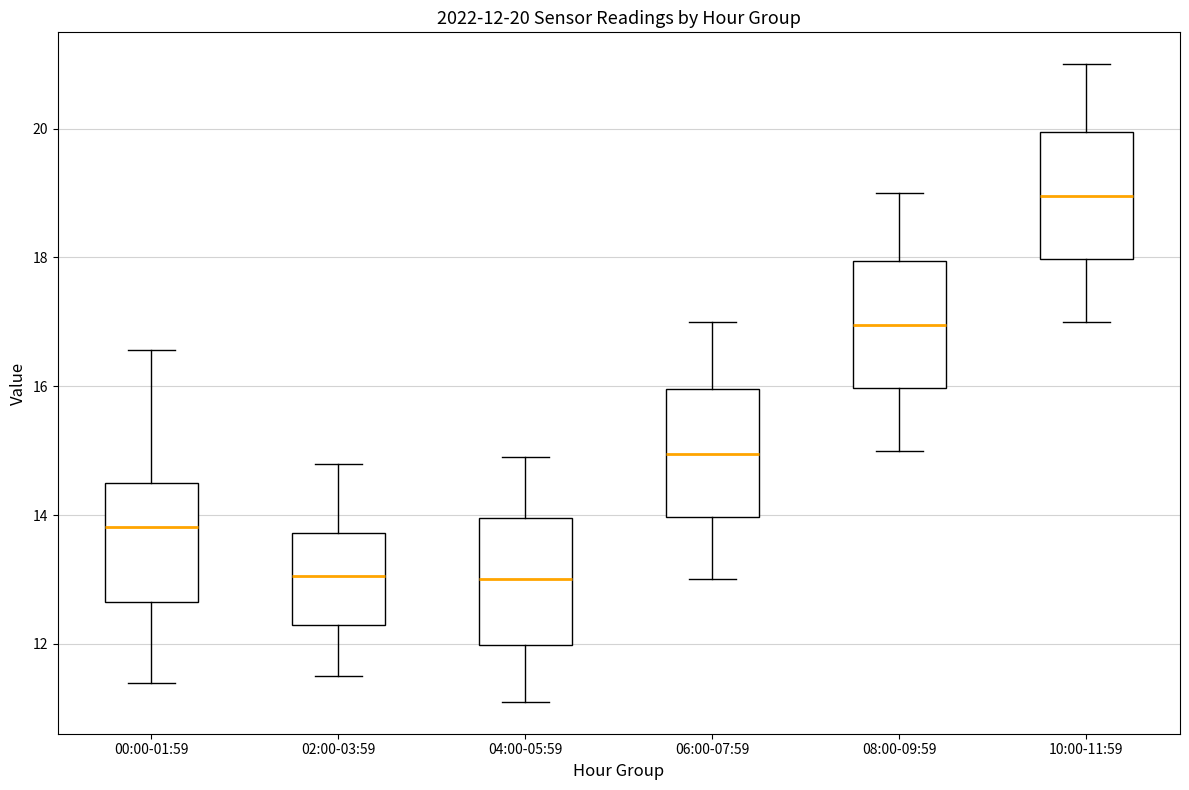

Which box has the highest median line?

10:00-11:59